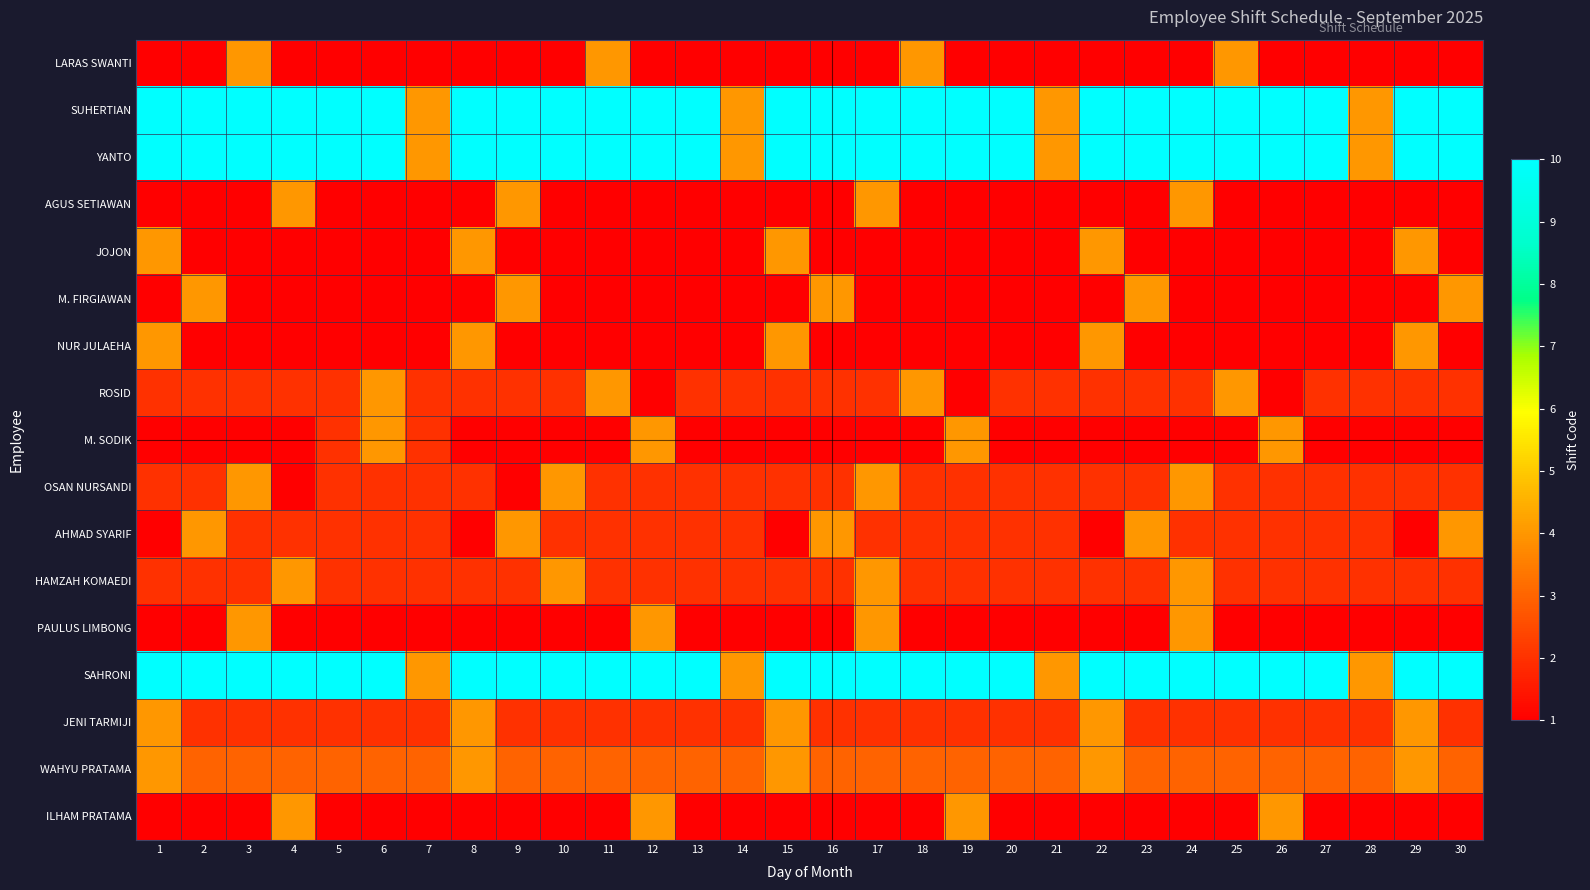

List the series in order of their peak value, lowest first.

LARAS SWANTI, AGUS SETIAWAN, JOJON, M. FIRGIAWAN, NUR JULAEHA, ROSID, M. SODIK, OSAN NURSANDI, AHMAD SYARIF, HAMZAH KOMAEDI, PAULUS LIMBONG, JENI TARMIJI, WAHYU PRATAMA, ILHAM PRATAMA, SUHERTIAN, YANTO, SAHRONI